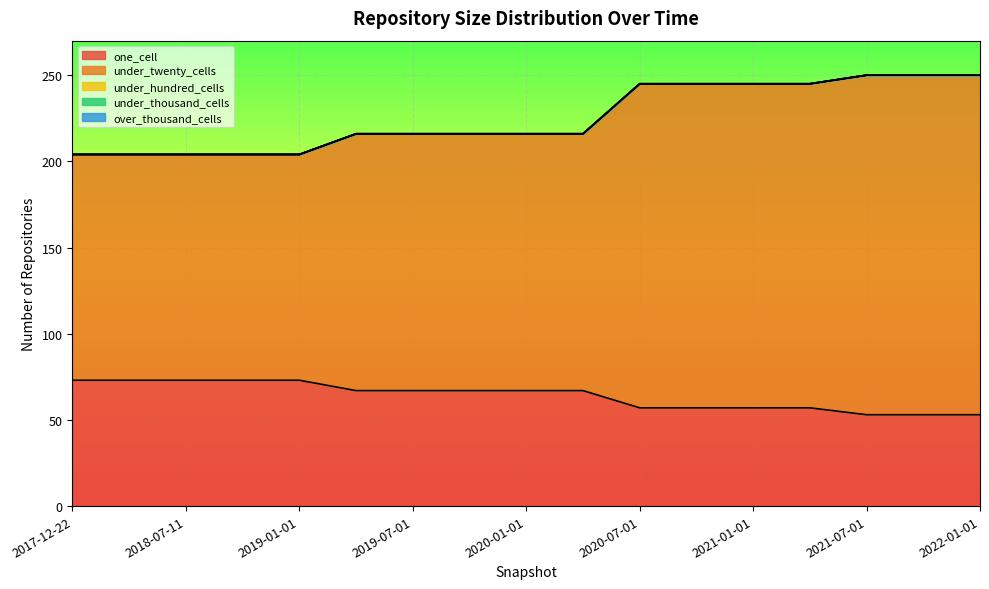

Reading left to right, transcribe all the data shown in this chart.

one_cell: 73	73	73	73	73	67	67	67	67	67	57	57	57	57	53	53	53
under_twenty_cells: 131	131	131	131	131	149	149	149	149	149	188	188	188	188	197	197	197
under_hundred_cells: 0	0	0	0	0	0	0	0	0	0	0	0	0	0	0	0	0
under_thousand_cells: 0	0	0	0	0	0	0	0	0	0	0	0	0	0	0	0	0
over_thousand_cells: 0	0	0	0	0	0	0	0	0	0	0	0	0	0	0	0	0